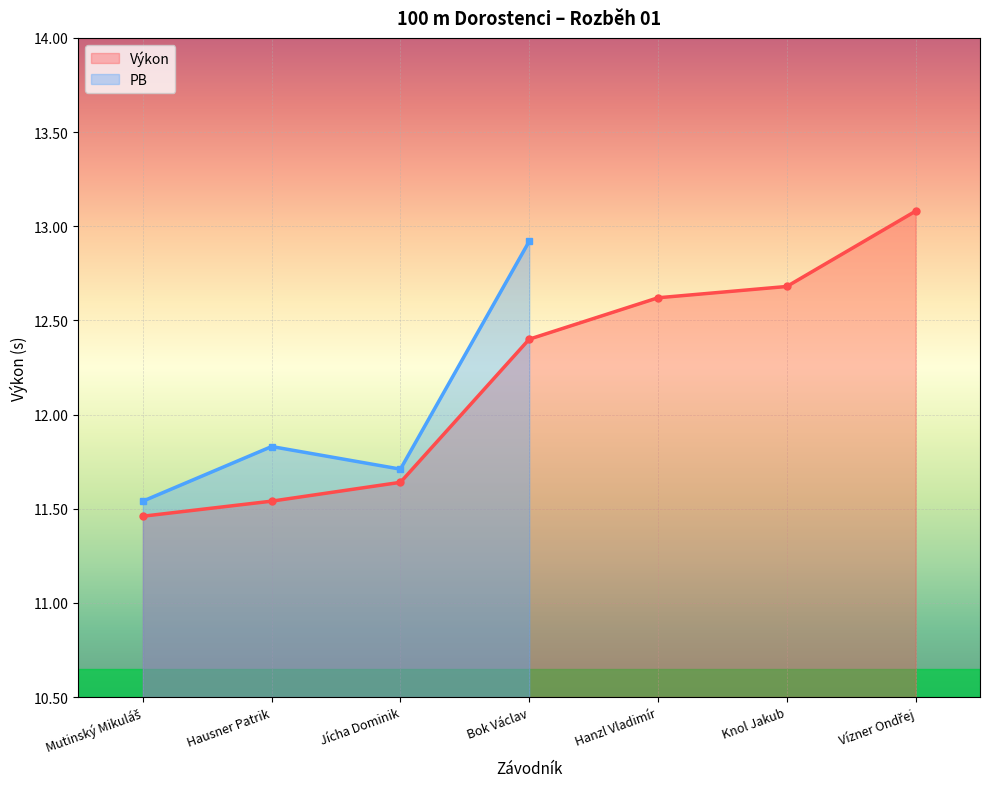

Which series has the largest total across all categories?

Výkon